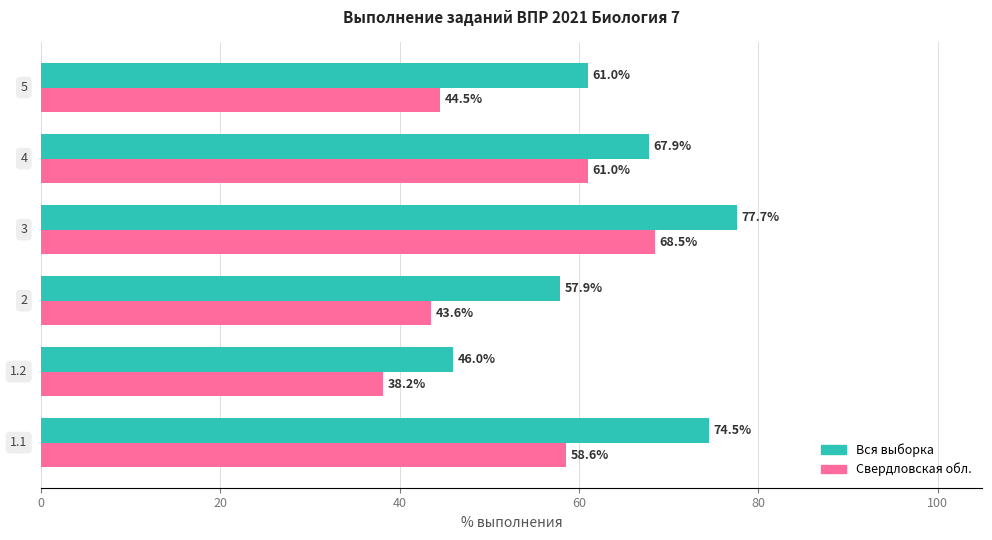

What is the minimum value for Свердловская обл.?

38.2